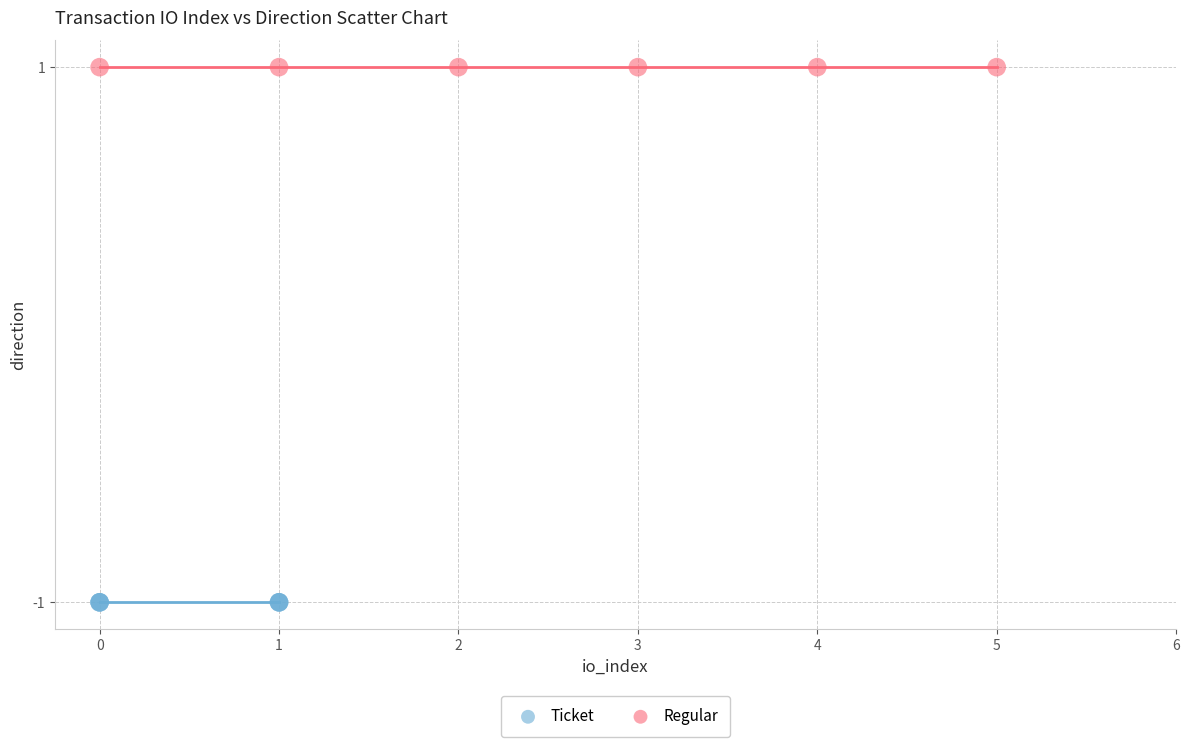

Which series reaches the minimum Y coordinate?

Ticket